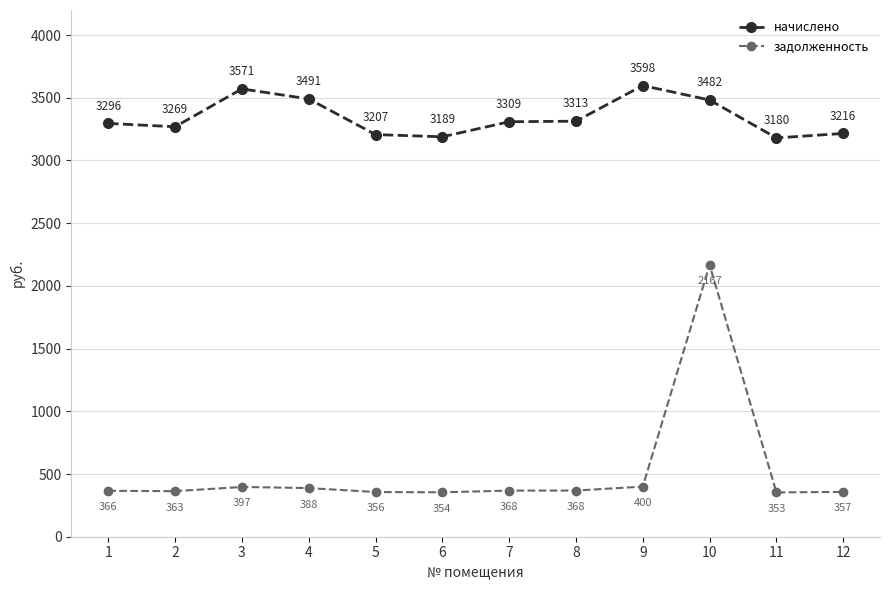

What is the sum of all начислено values?

40120.1